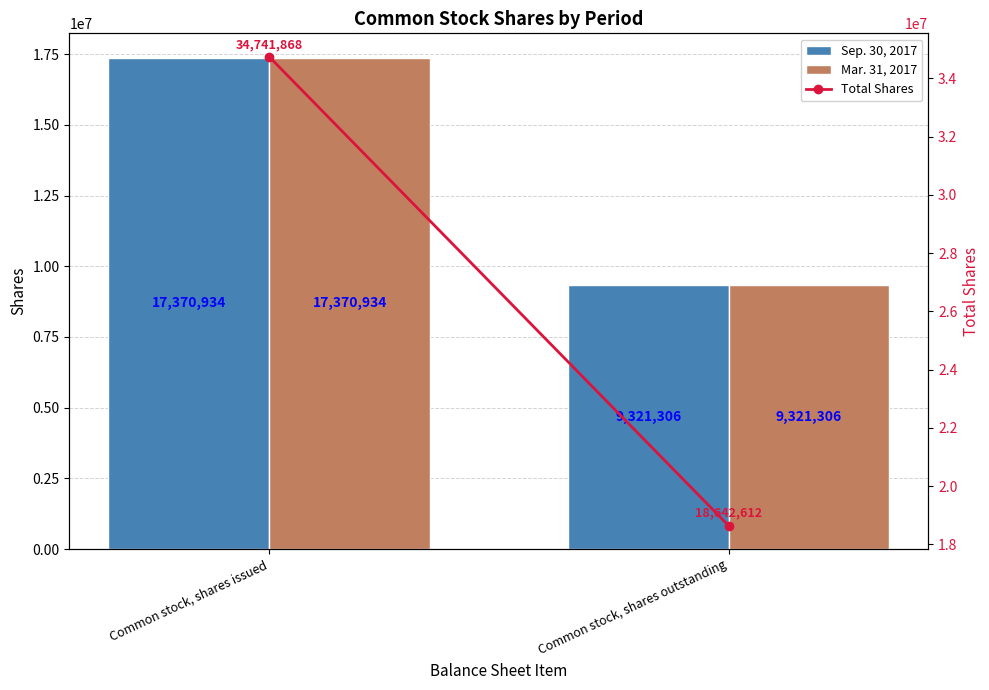

Reading left to right, list all the values displayed in this chart.

Sep. 30, 2017: Common stock, shares issued=17370934	Common stock, shares outstanding=9321306
Mar. 31, 2017: Common stock, shares issued=17370934	Common stock, shares outstanding=9321306
Total Shares: Common stock, shares issued=34741868	Common stock, shares outstanding=18642612